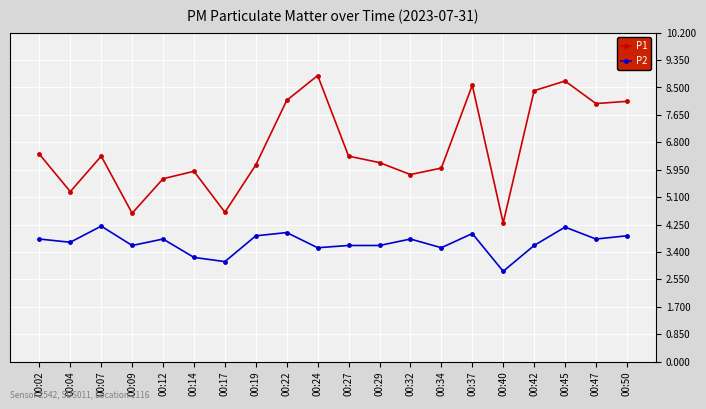

What are all the series names shown in the legend?

P1, P2